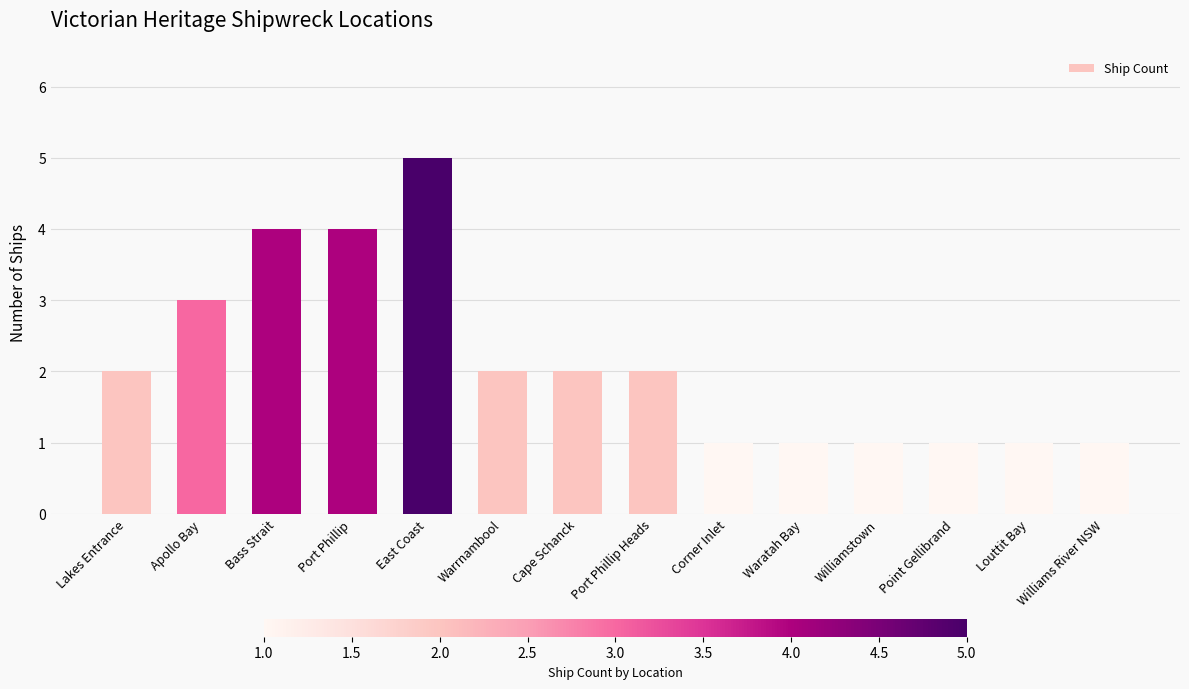

The value at Port Phillip Heads is 2. True or false?

True